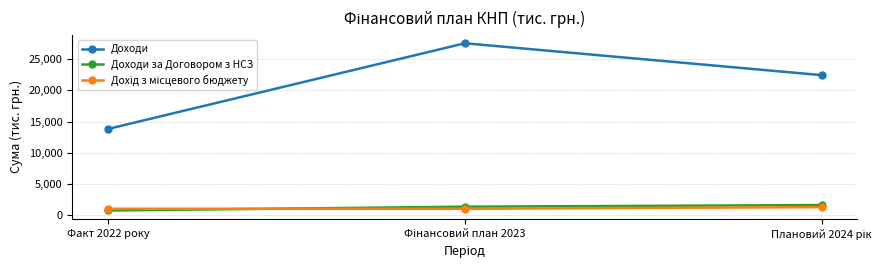

What is the value of the Доходи за Договором з НСЗ point at the 3rd from the left?

1614.2